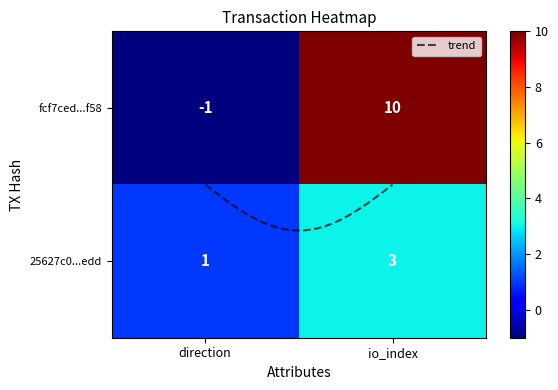

Count the fcf7ced24bc45f076da8a41c7982b7038bf8f58 values in the range -1 to 10.

2